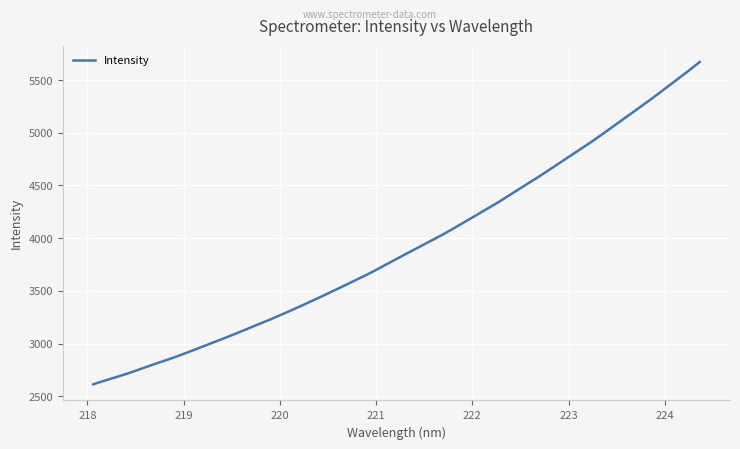

What is the minimum value shown in the chart?

2612.3